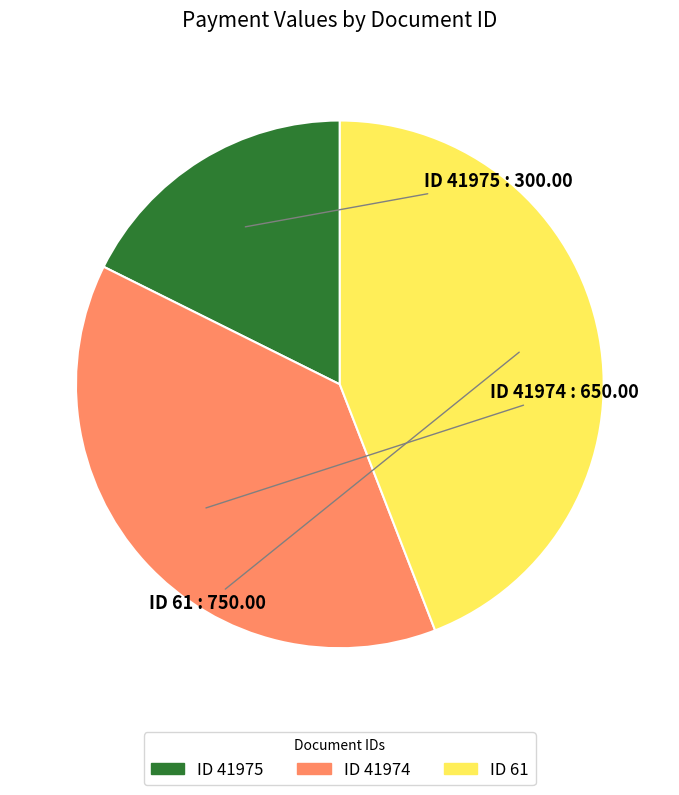

How many slices are in this pie chart?

3